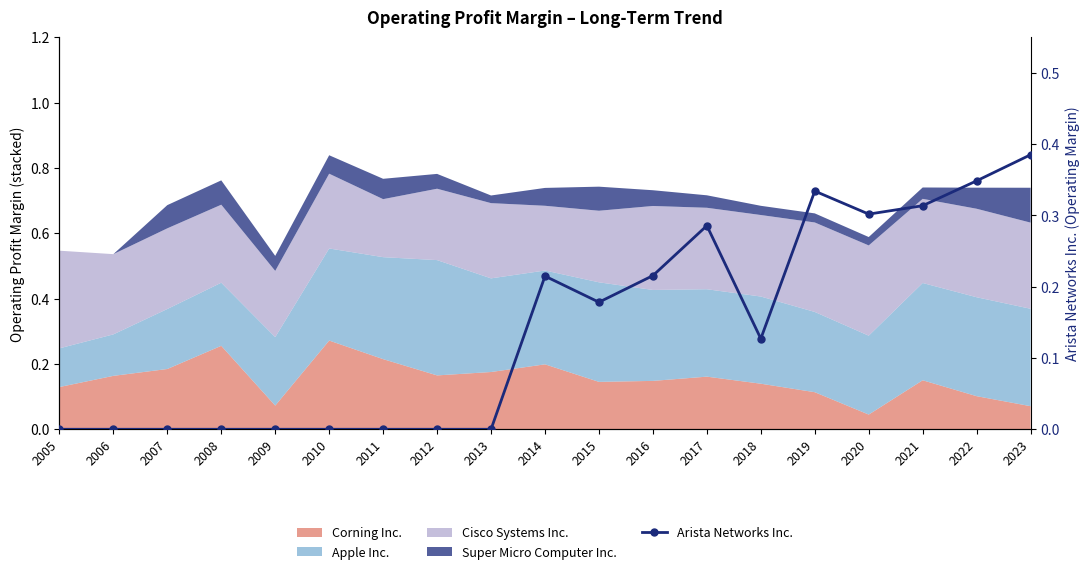

Which label corresponds to the smallest value in the chart?

2005